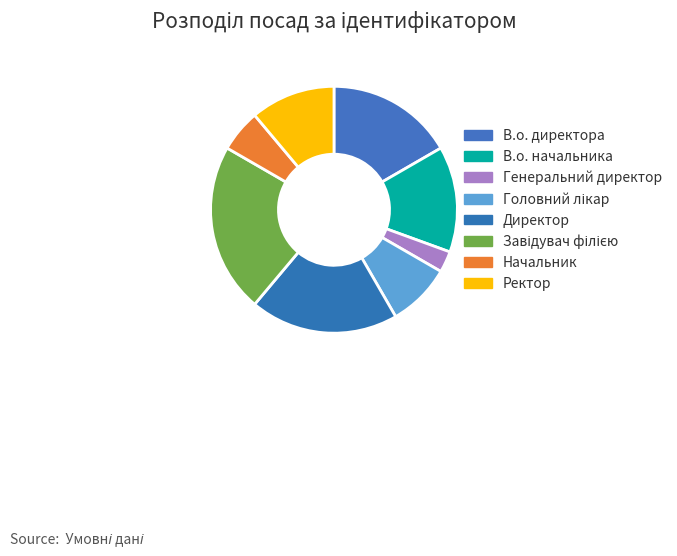

Is there any slice that represents more than half of the pie?

No